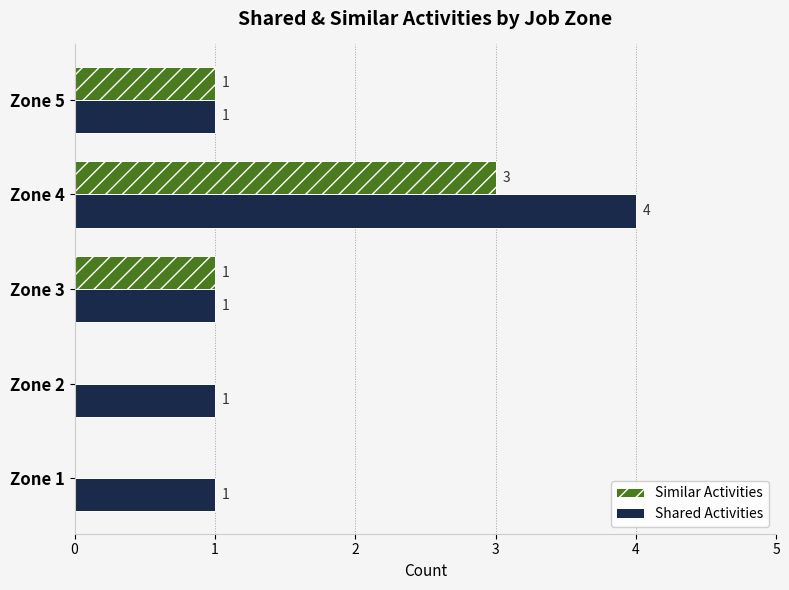

True or false: Shared Activities has a value of 2 at Zone 5.

False